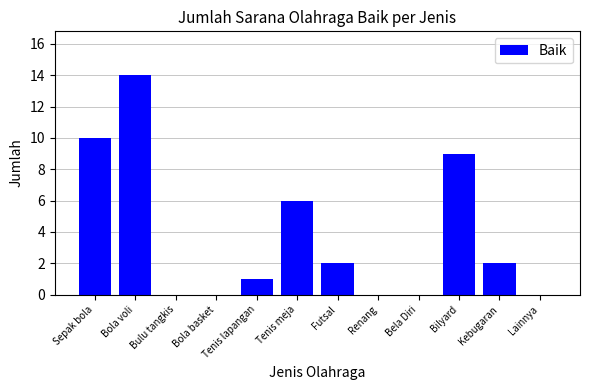

The chart shows a value of 0 at Renang. True or false?

True